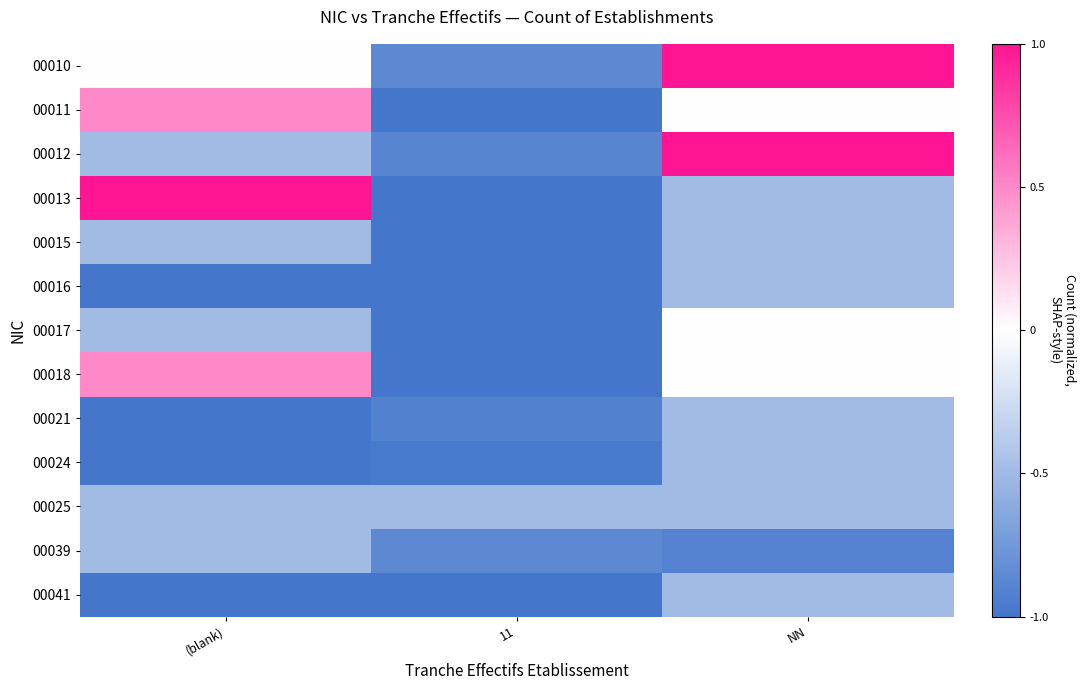

What is the total value across all series at NN?

-2.4